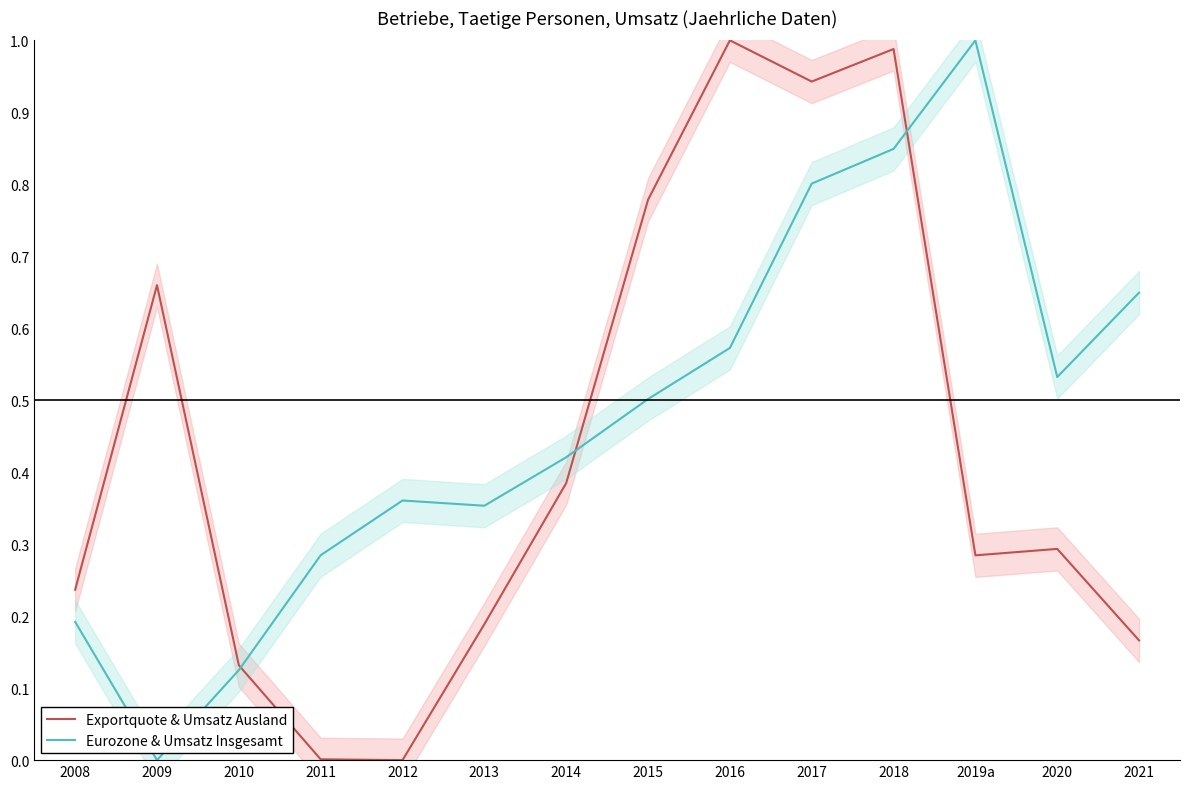

At how many categories does at least one series exceed 0?

14